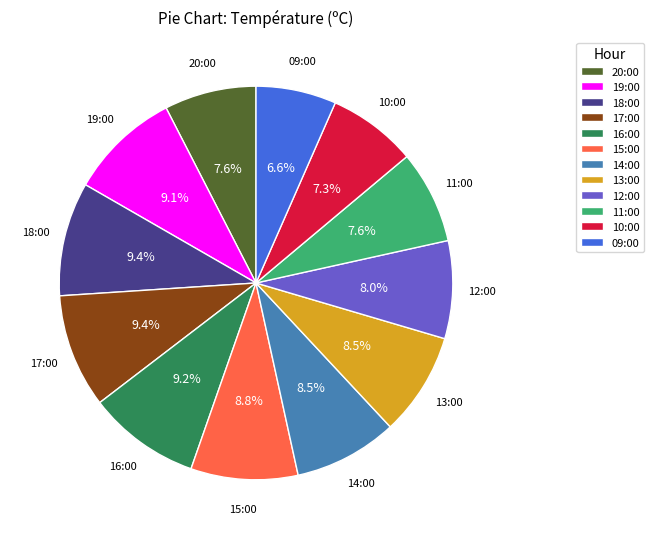

What is the ratio of the value at 17:00 to the value at 10:00?

1.3